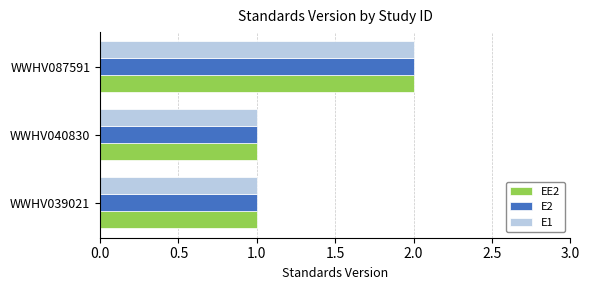

At which category is the sum across all series the highest?

WWHV087591